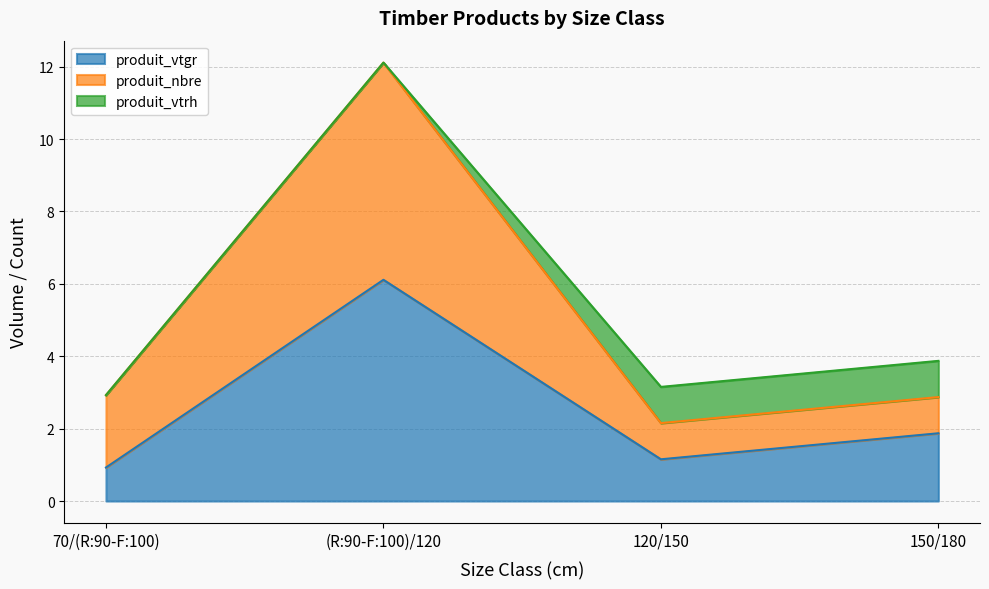

What is the value of the produit_vtgr point at the 4th from the left?

1.9